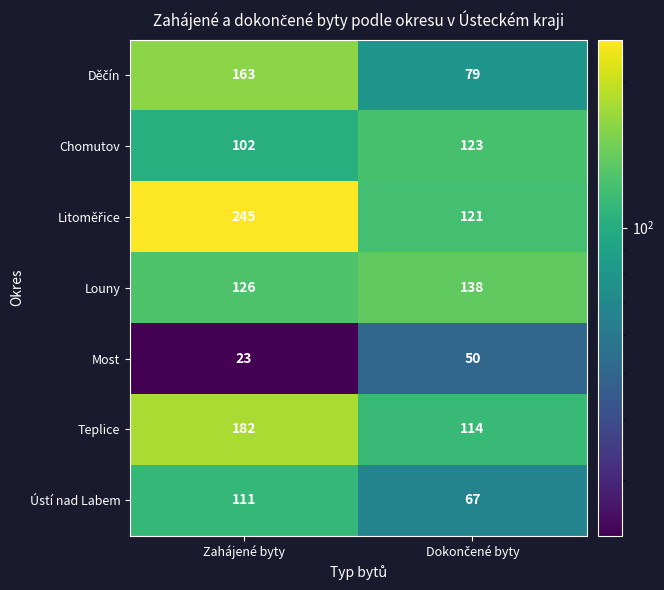

What is the difference between the highest and lowest values at Zahájené byty?

222